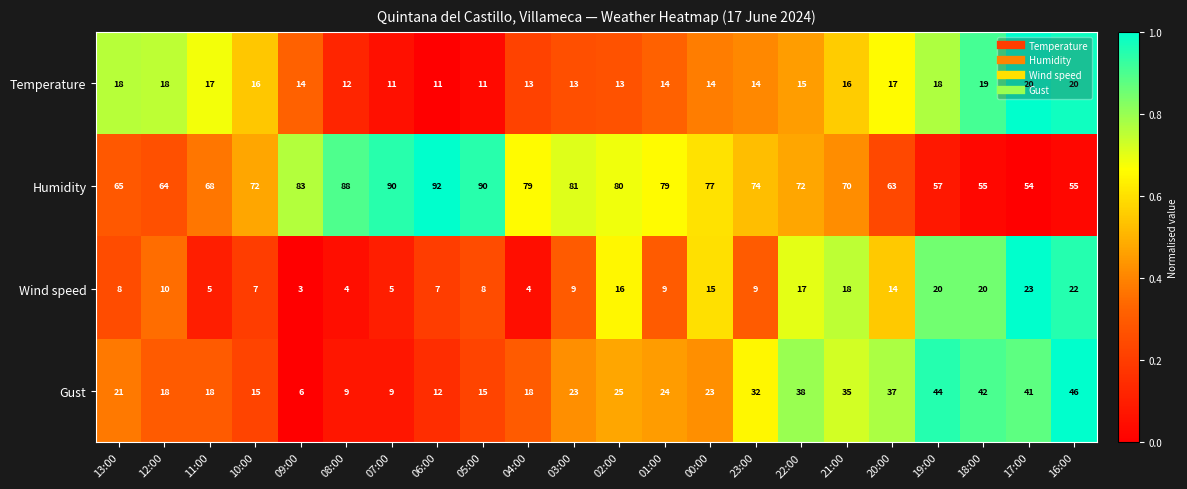

What is the greatest value displayed?

92